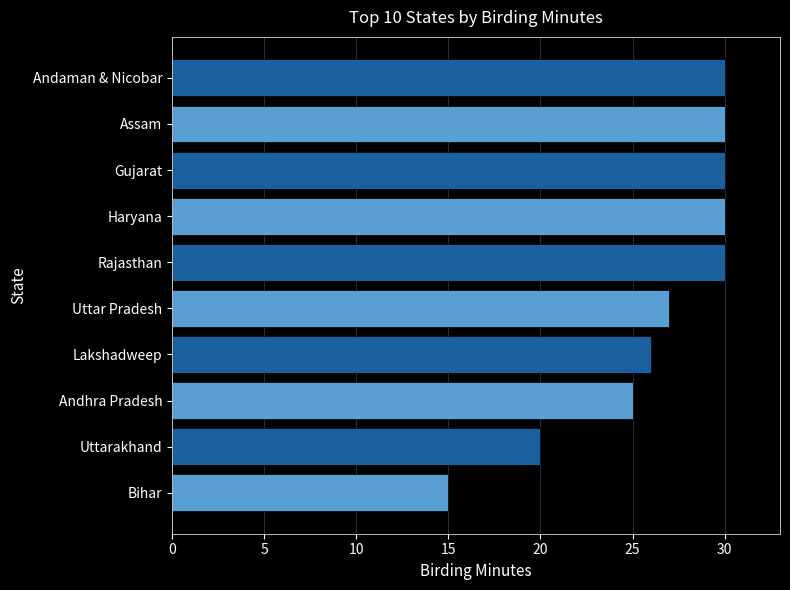

The chart shows a value of 6 at Andhra Pradesh. True or false?

False